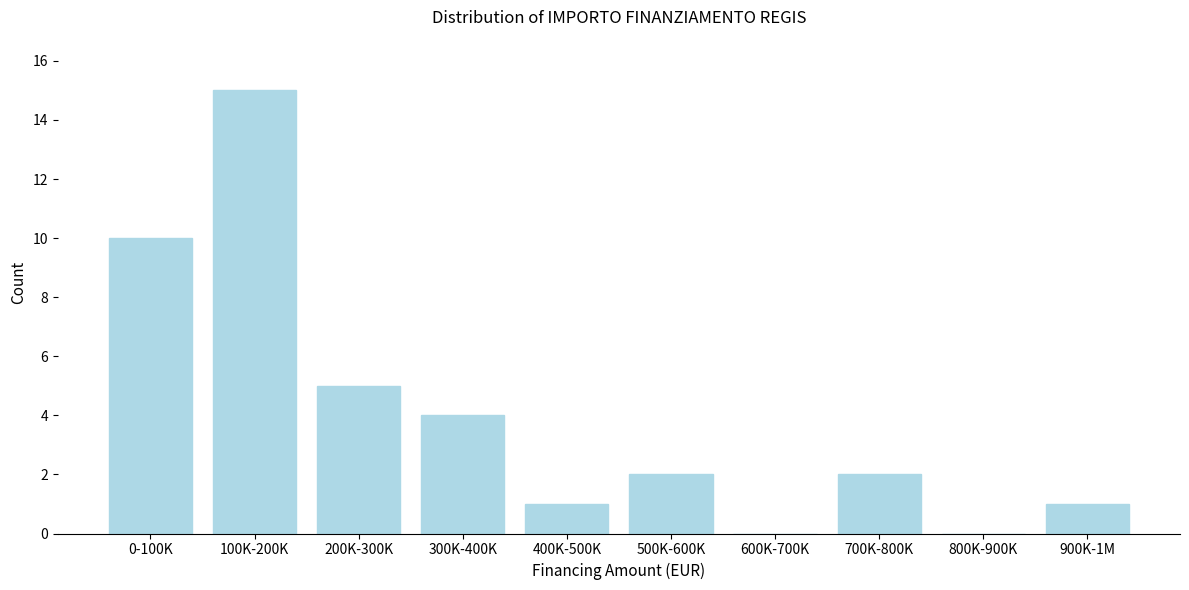

Reading left to right, transcribe all the data shown in this chart.

0-100K=10	100K-200K=15	200K-300K=5	300K-400K=4	400K-500K=1	500K-600K=2	600K-700K=0	700K-800K=2	800K-900K=0	900K-1M=1